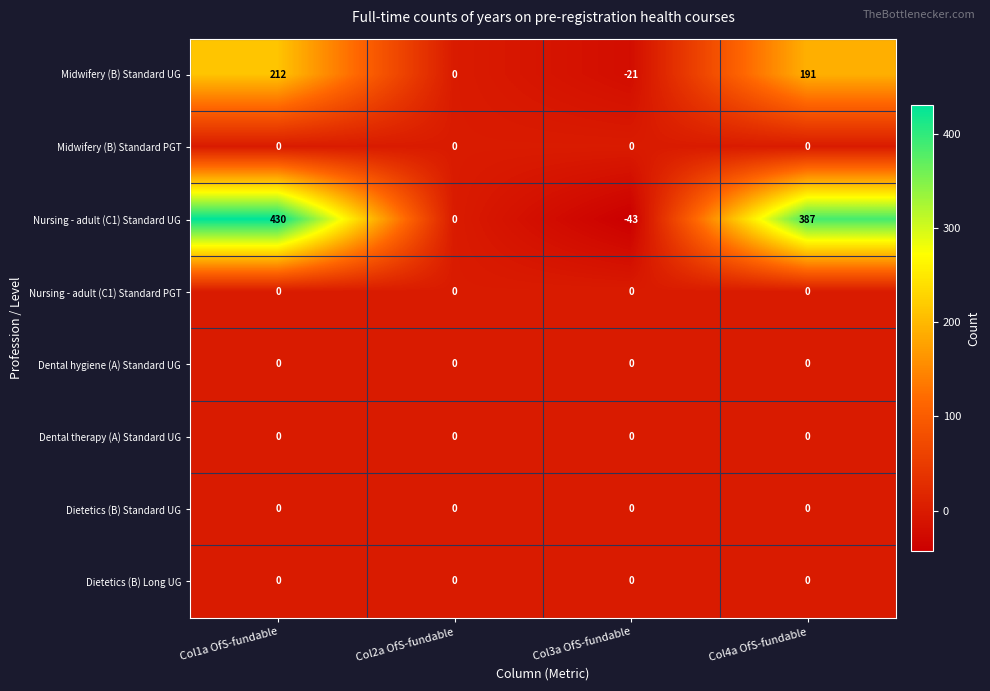

Which series has the largest total across all categories?

Nursing - adult (C1) Standard UG